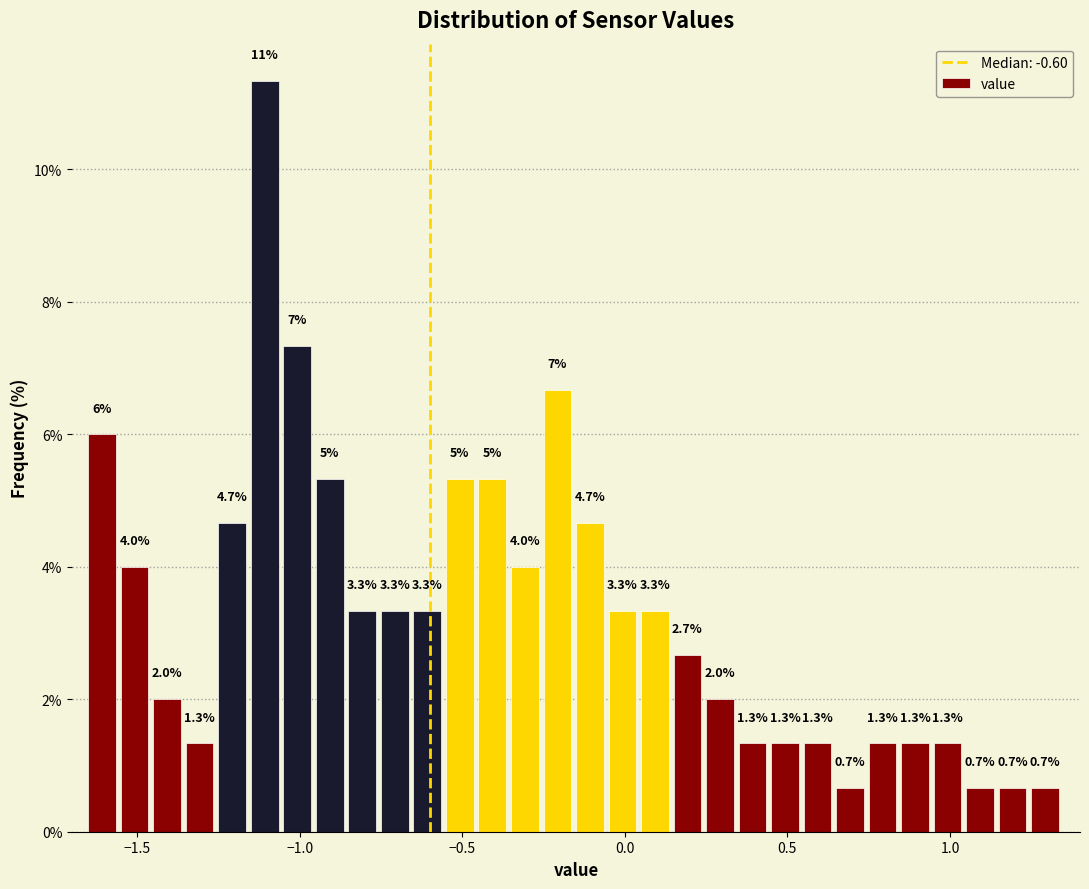

Read against the x-axis, roughly where is the centre of the tallest bar?

-1.10